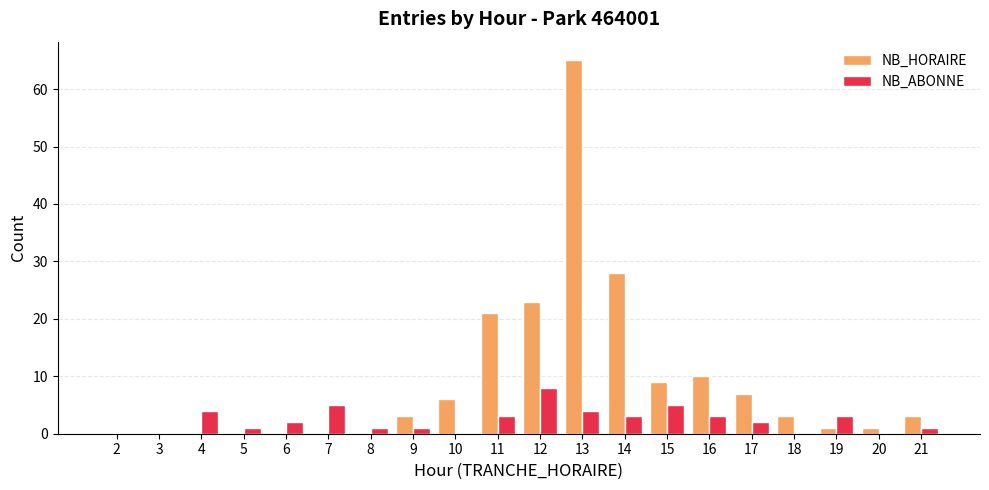

Is the value of NB_ABONNE at 8 greater than the value of NB_HORAIRE at 9?

No